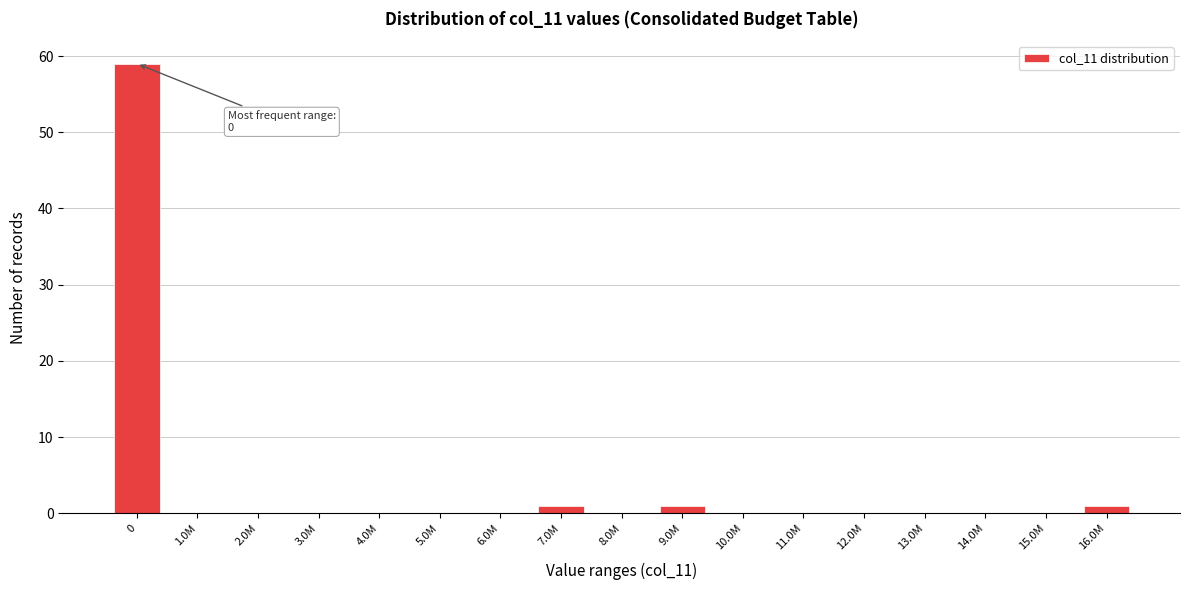

Reading right to left, list all the values displayed in this chart.

16.0M=1	15.0M=0	14.0M=0	13.0M=0	12.0M=0	11.0M=0	10.0M=0	9.0M=1	8.0M=0	7.0M=1	6.0M=0	5.0M=0	4.0M=0	3.0M=0	2.0M=0	1.0M=0	0=59